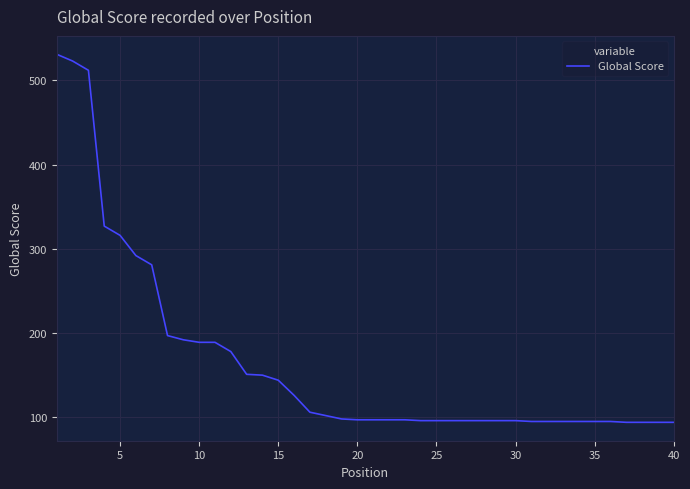

What is the average value?

165